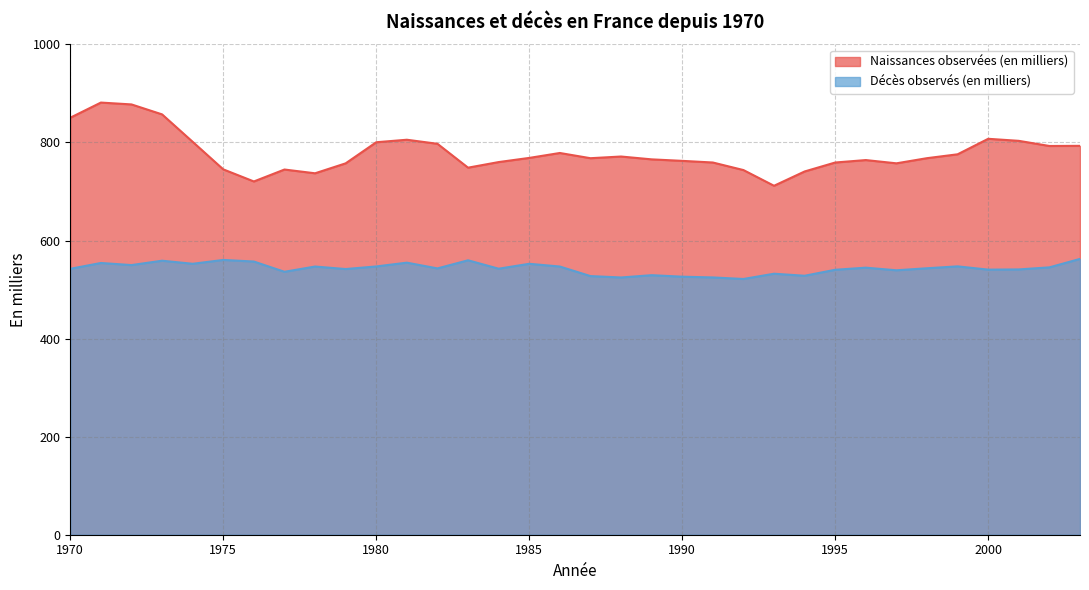

Reading left to right, transcribe all the data shown in this chart.

Naissances observées (en milliers): 850.4	881.3	877.5	857.2	801.2	745.1	720.4	744.7	737.1	757.4	800.4	805.5	797.2	748.5	759.9	768.4	778.5	767.8	771.3	765.5	762.4	759.1	743.7	711.6	740.8	759.1	764.0	757.4	767.9	775.8	807.4	803.2	792.7	793.0
Décès observés (en milliers): 542.3	554.2	549.9	558.8	552.6	560.4	557.1	536.2	546.9	541.8	547.1	554.8	543.1	559.7	542.5	552.5	546.9	527.5	524.6	529.3	526.2	524.7	521.5	532.3	528.1	540.3	544.6	539.3	543.4	547.3	540.6	541.0	545.2	562.5